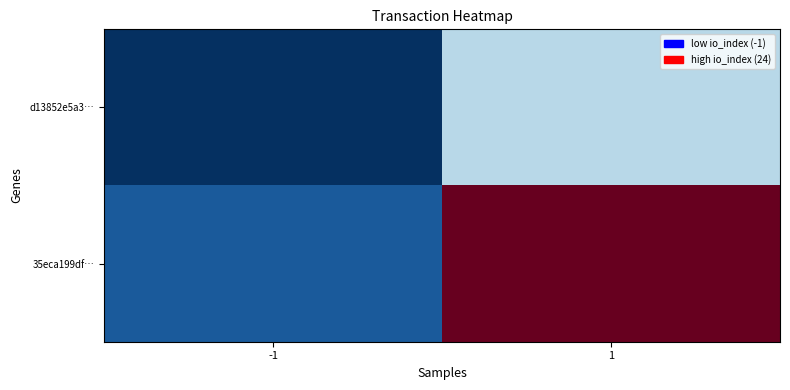

What is the spread (max minus min) of values at 1?

0.6